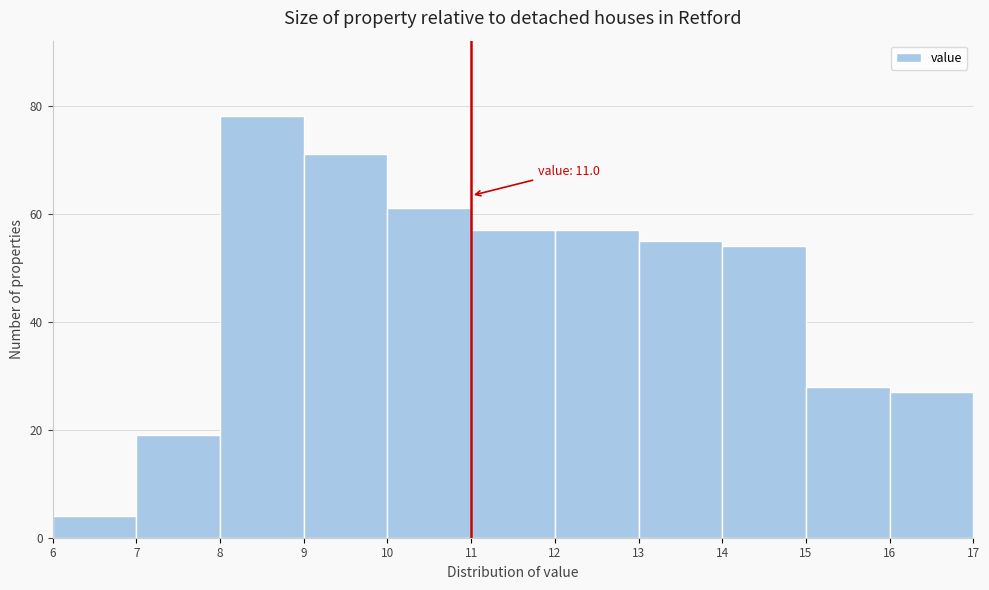

Over which range of the x-axis is the bar tallest?

8 to 9